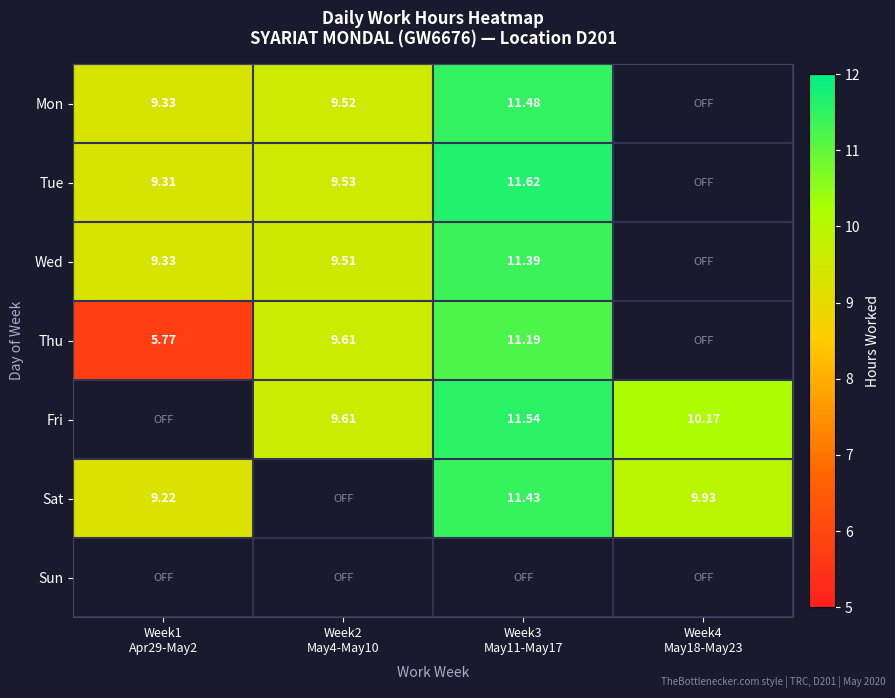

Which category has the lowest value across all series?

Week1
Apr29-May2